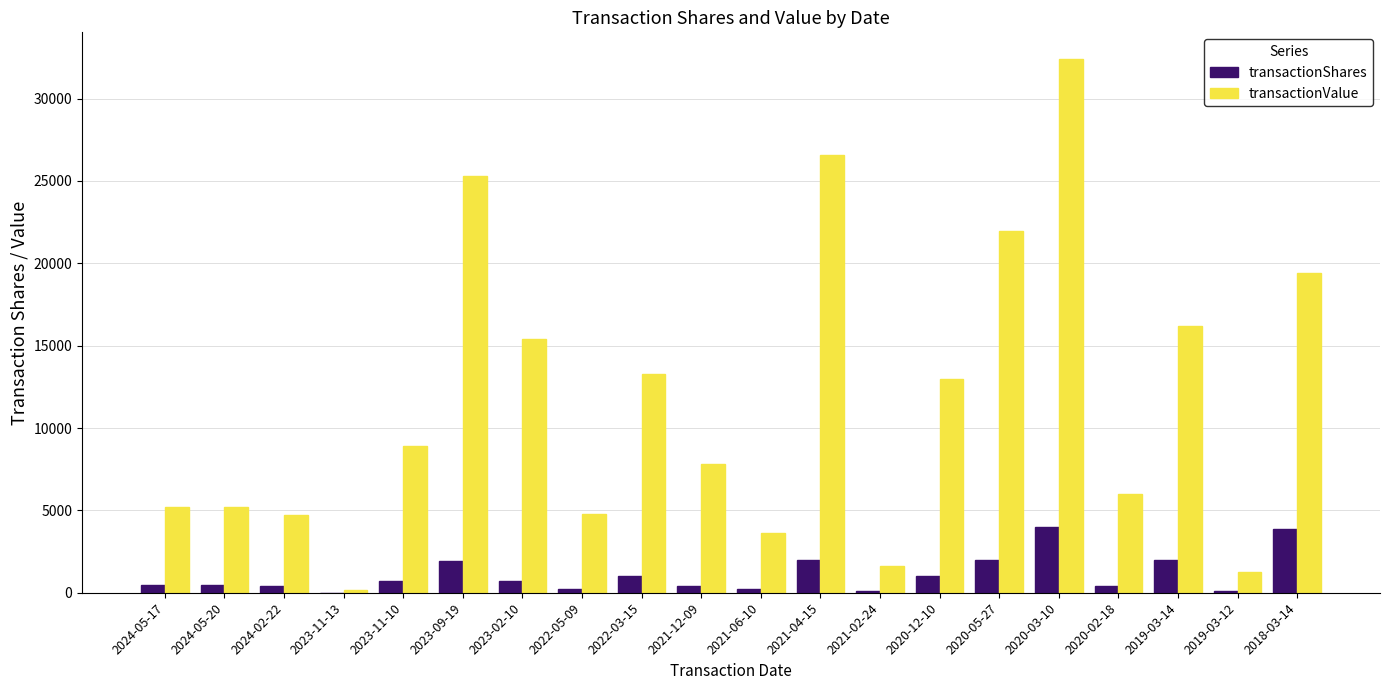

Which series changed the most between 2023-09-19 and 2019-03-12?

transactionValue